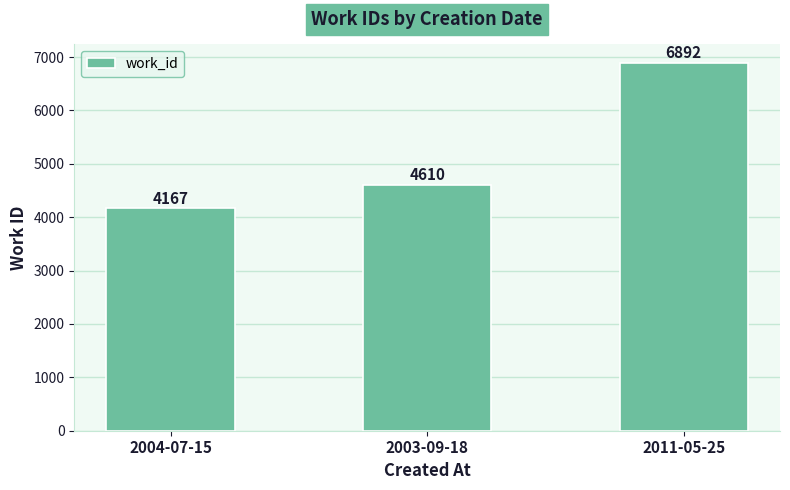

Reading left to right, what are all the values shown in this chart?

4167	4610	6892